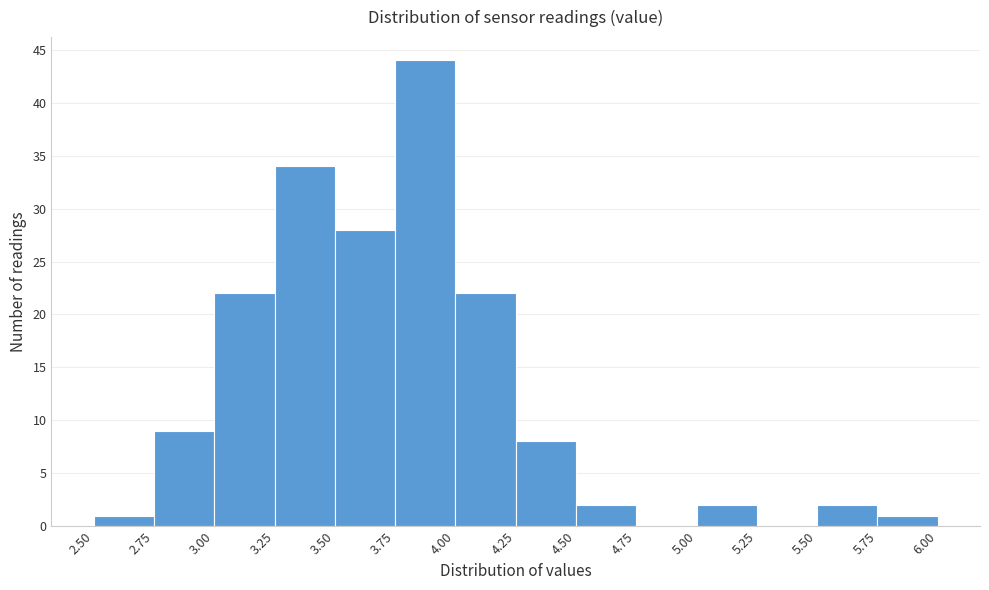

Which range on the x-axis has the tallest bar?

3.75 to 4.00